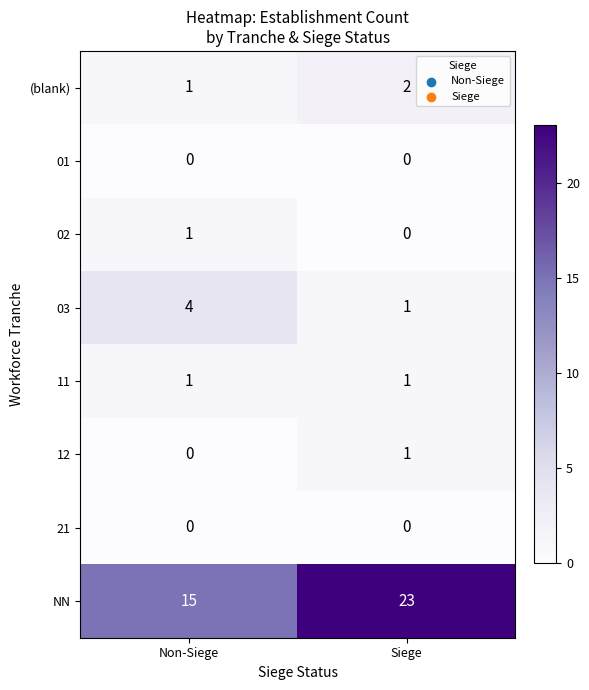

True or false: 02 has a value of 2 at Non-Siege.

False